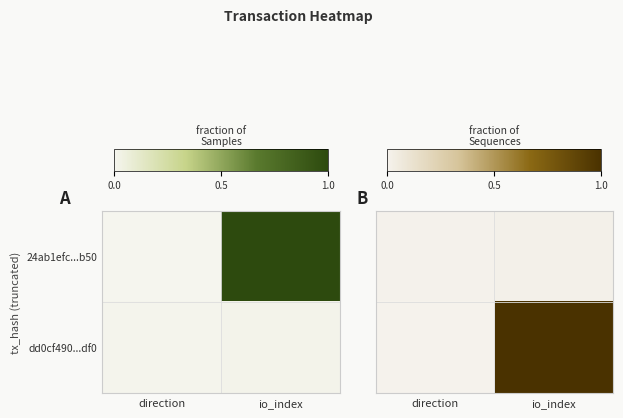

Count the number of categories in the chart.

2